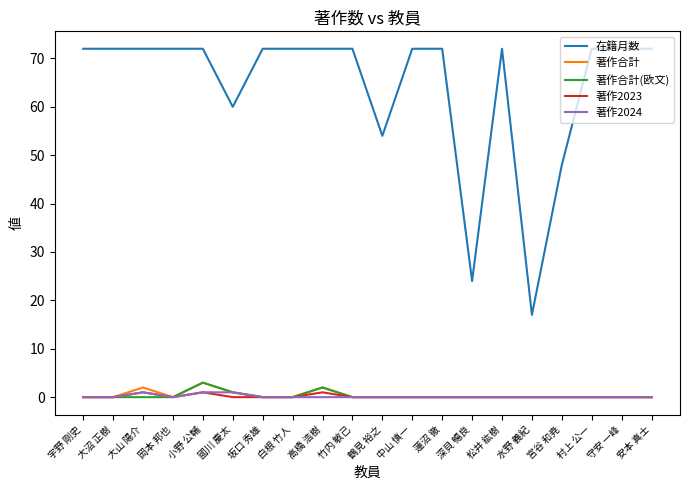

How many lines are shown in the chart?

5